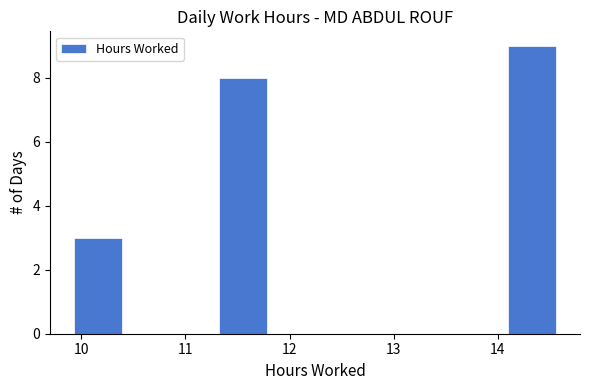

How tall is the bar that spans 14.1 to 14.6 on the x-axis? Neither the bar edges nor the heights are printed on the chart, so give them approximately, as read against the axes.

9